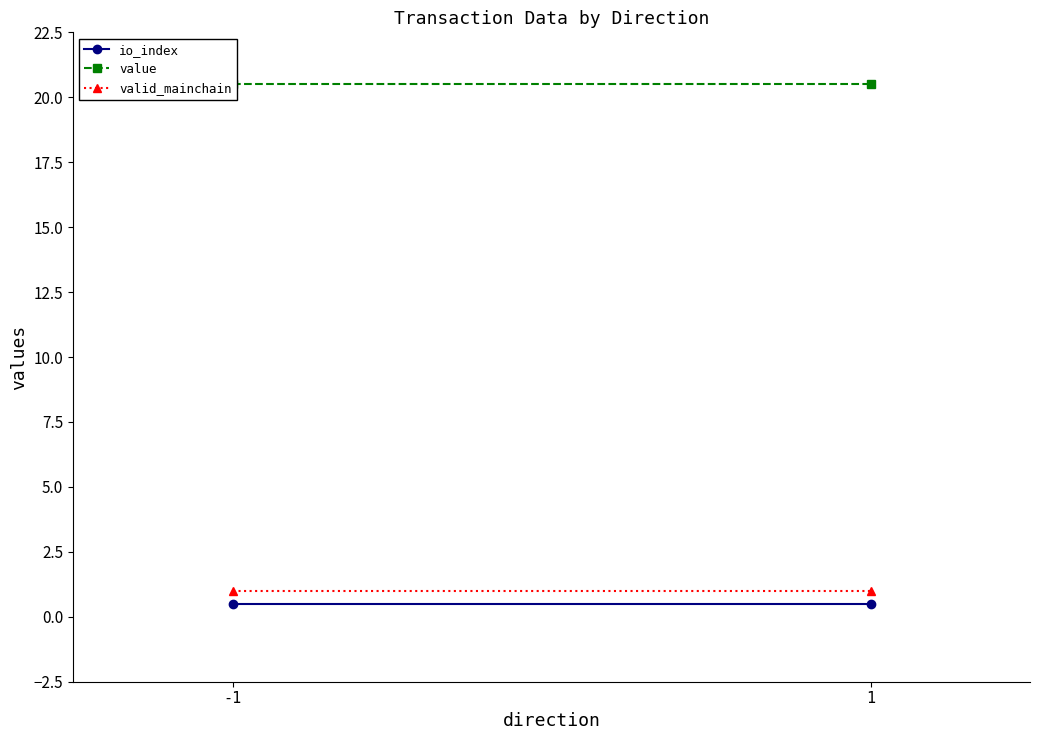

What is the highest value of the value series?

20.5